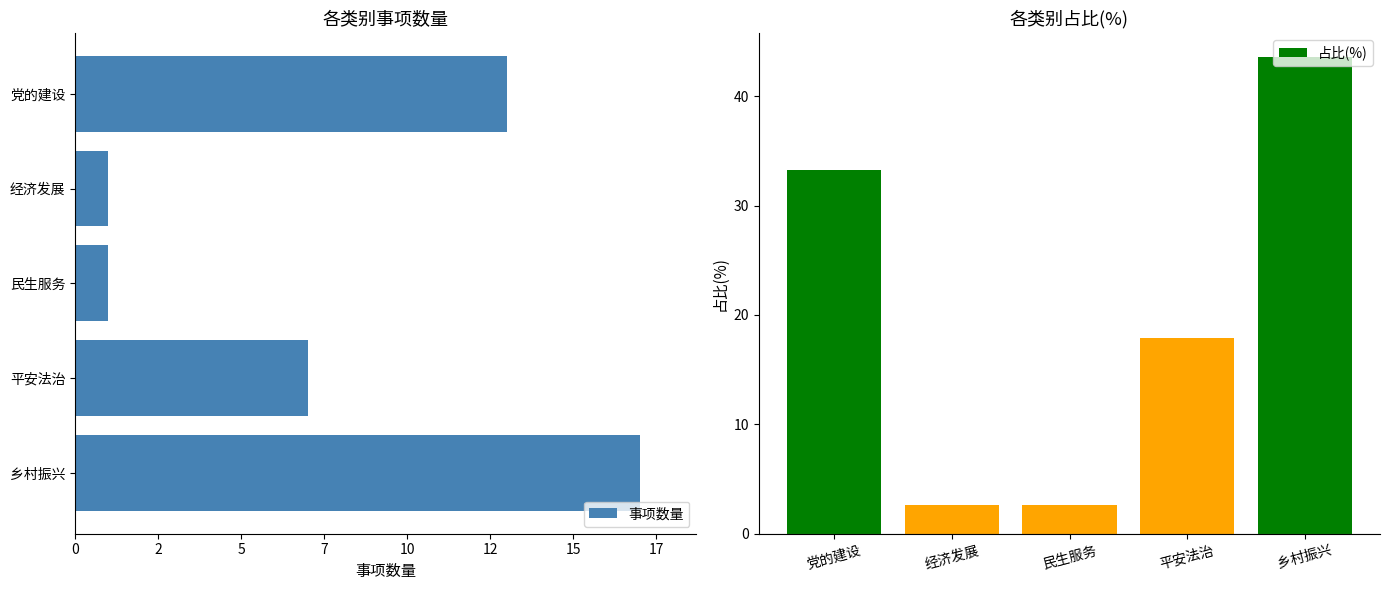

The 占比(%) series shows 19.2 at 乡村振兴. True or false?

False